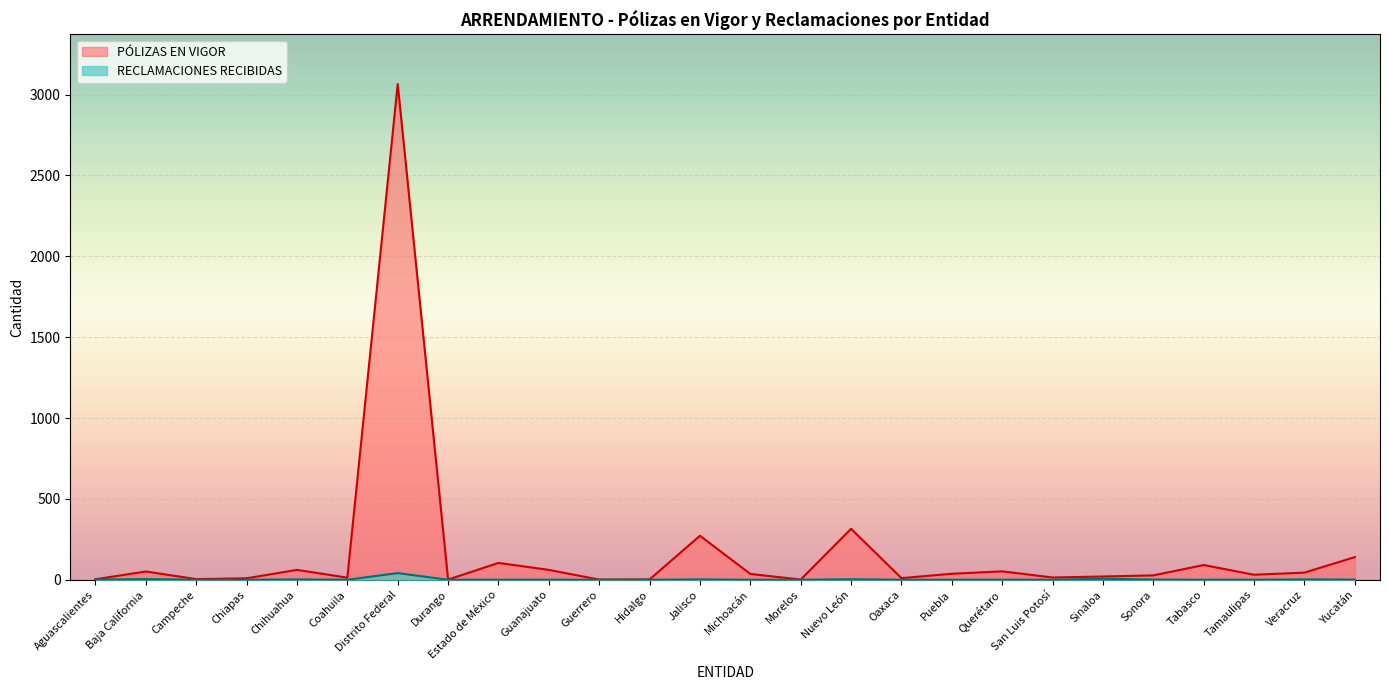

Rank the series by their maximum value, from highest to lowest.

PÓLIZAS EN VIGOR, RECLAMACIONES RECIBIDAS